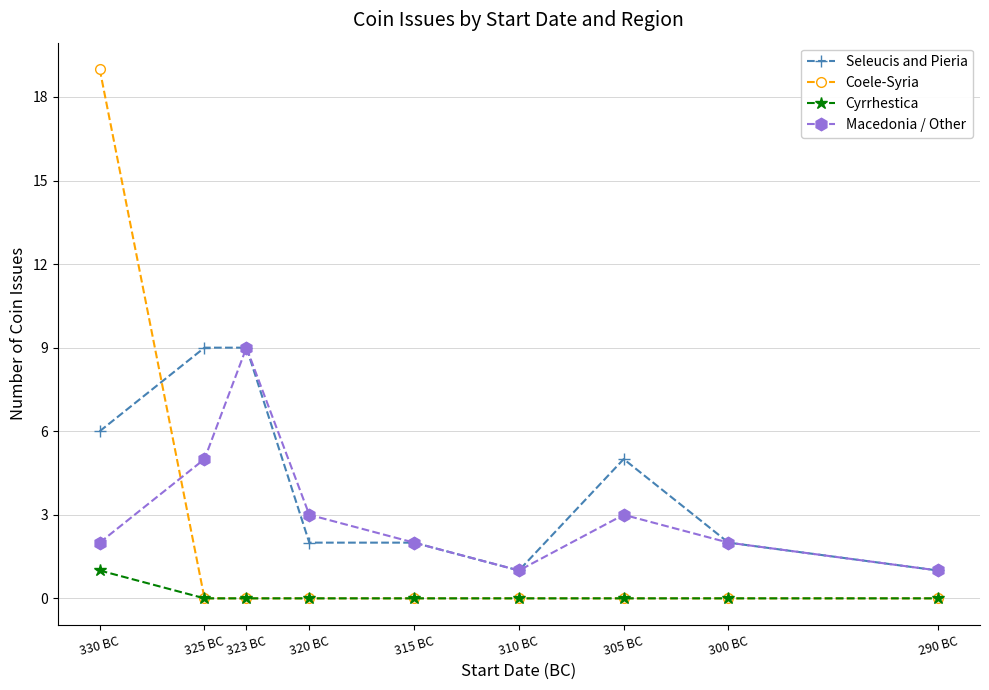

Between 320 BC and 300 BC, which series saw the biggest shift?

Macedonia / Other